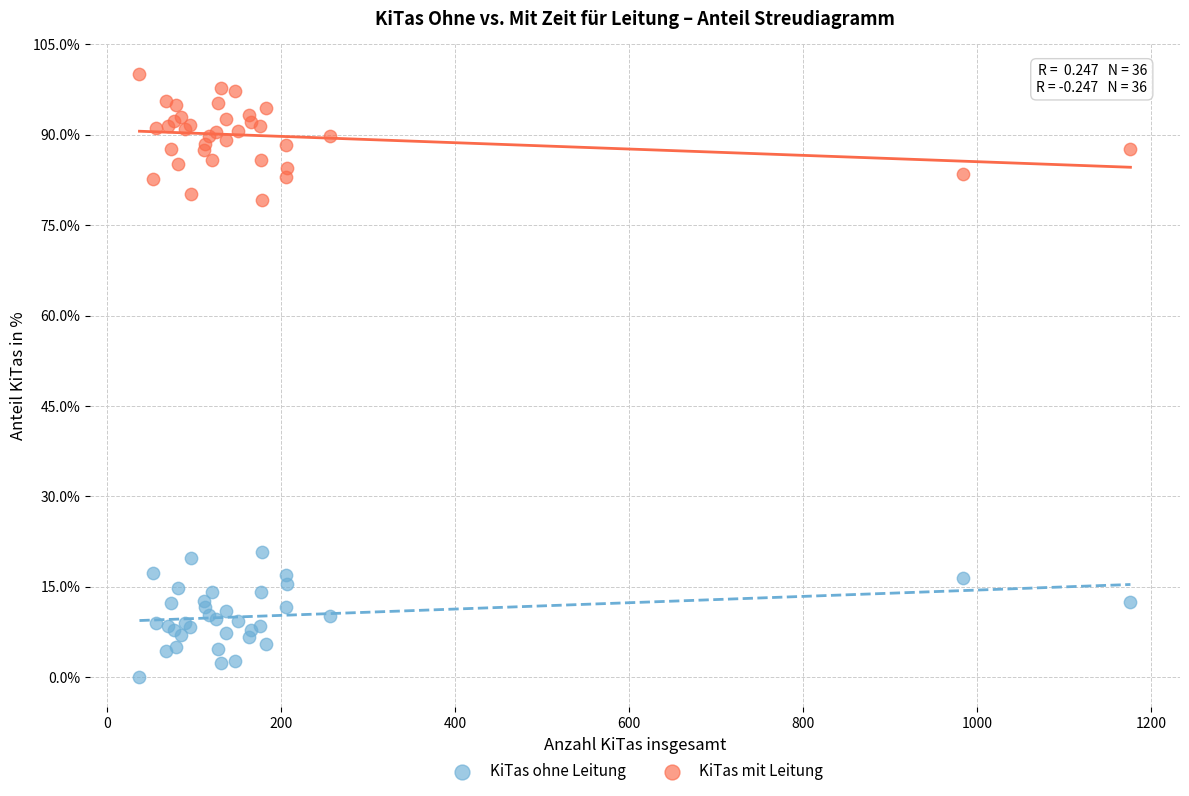

Which series reaches the minimum Y coordinate?

KiTas ohne Leitung